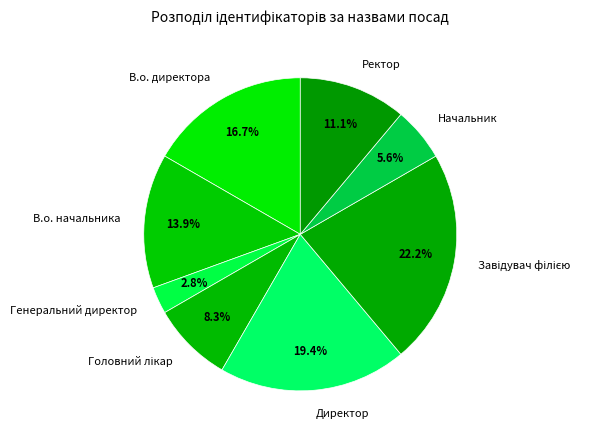

What is the smallest slice in the pie chart?

Генеральний директор